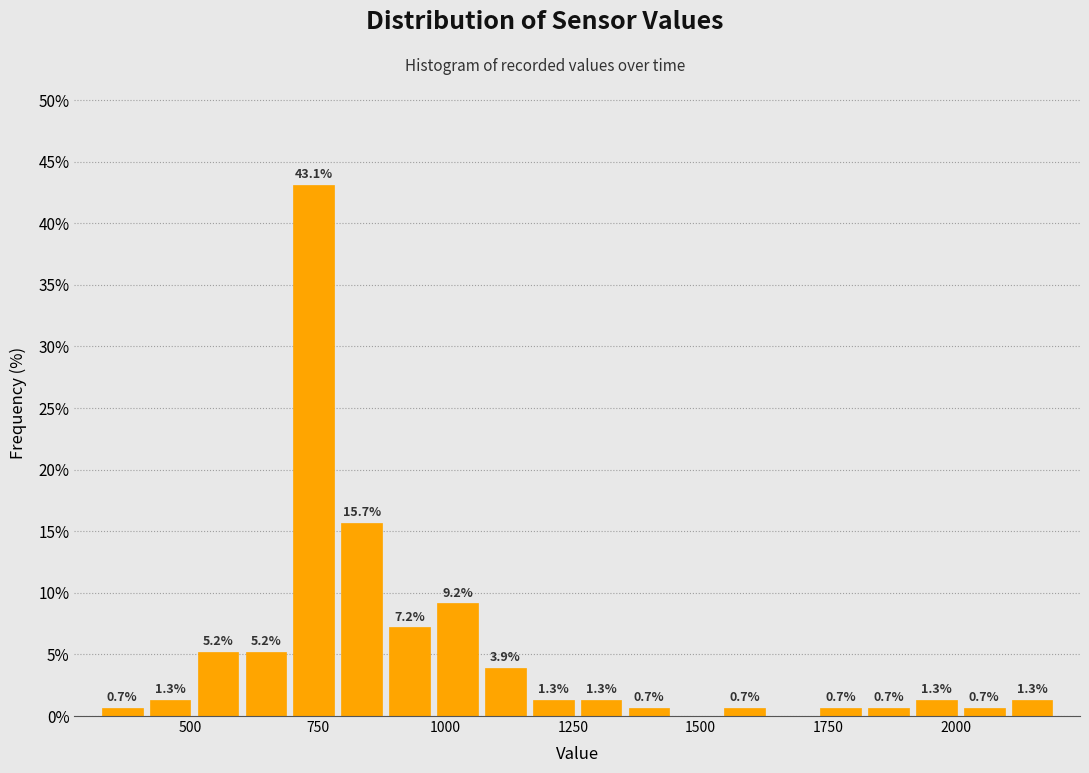

Read against the x-axis, roughly where is the centre of the tallest bar?

750